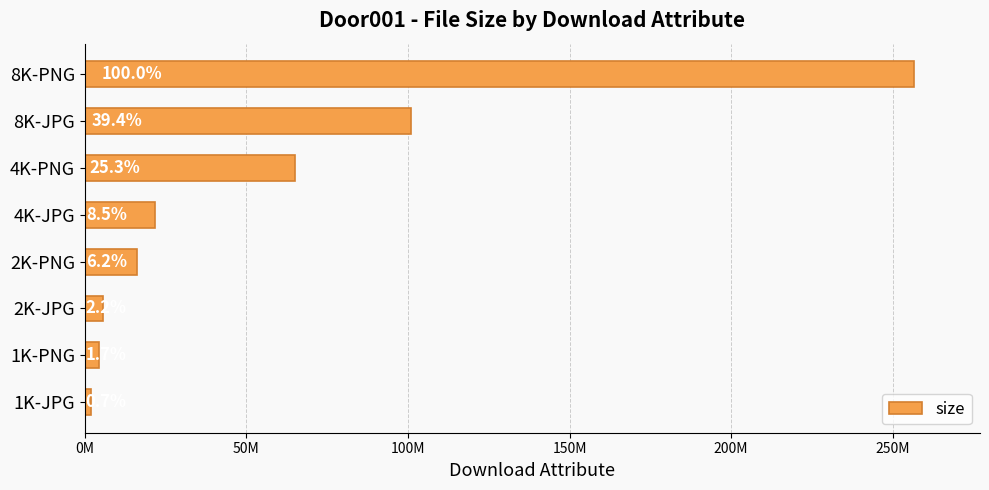

What is the sum of all values?

472065701